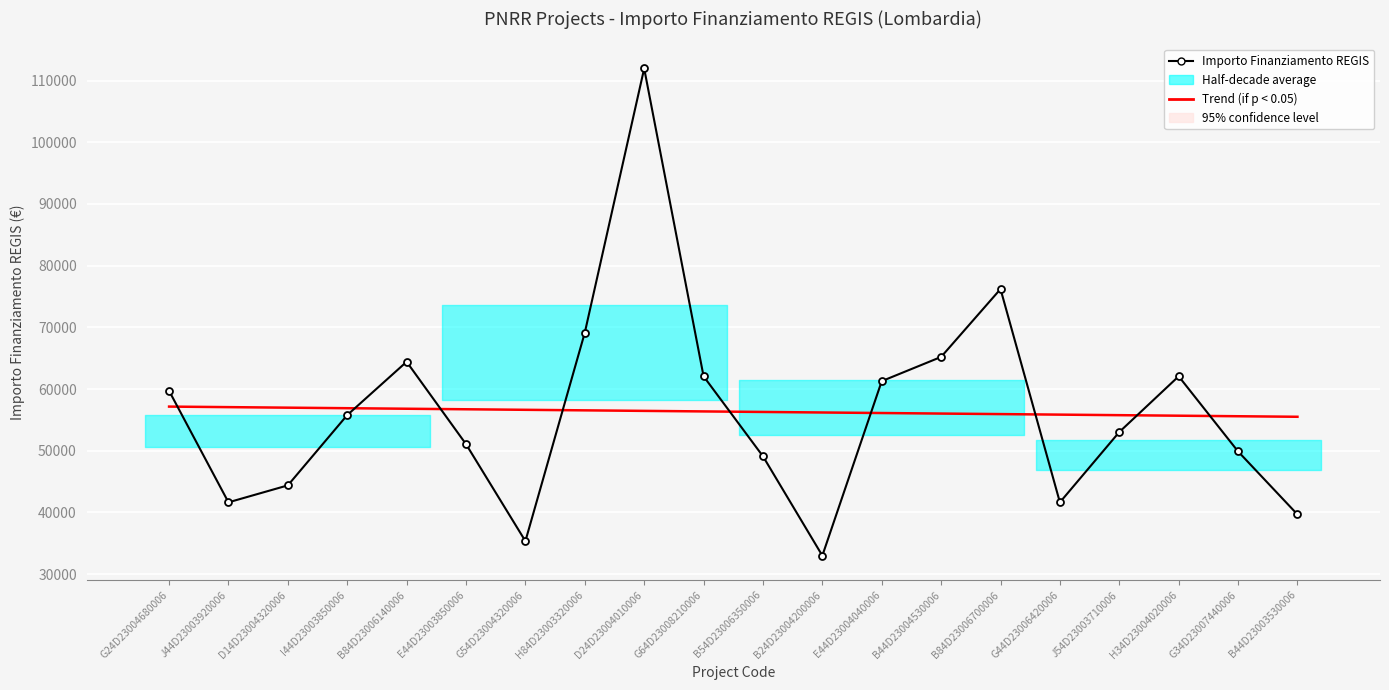

What is the label of the 9th point from the left?

D24D23004010006